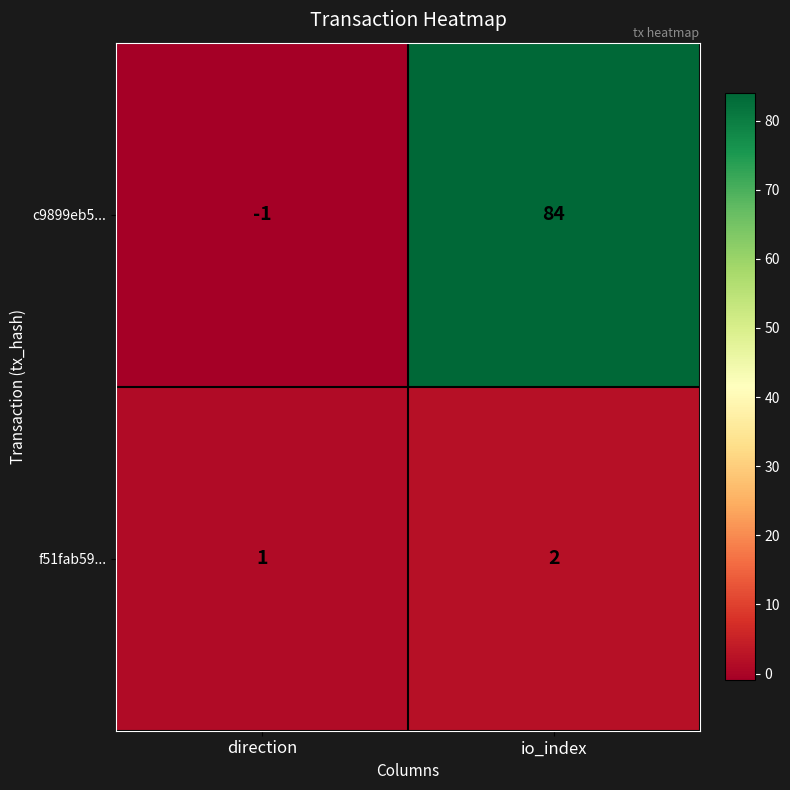

What is the average value of the c9899eb5... series?

42